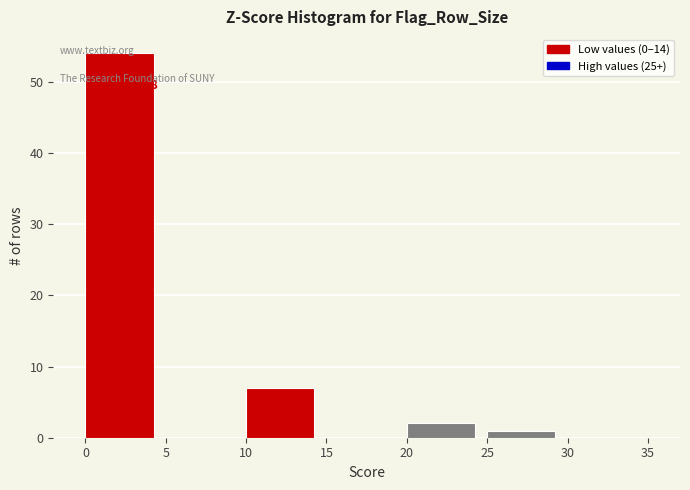

Which range on the x-axis has the tallest bar?

0 to 5